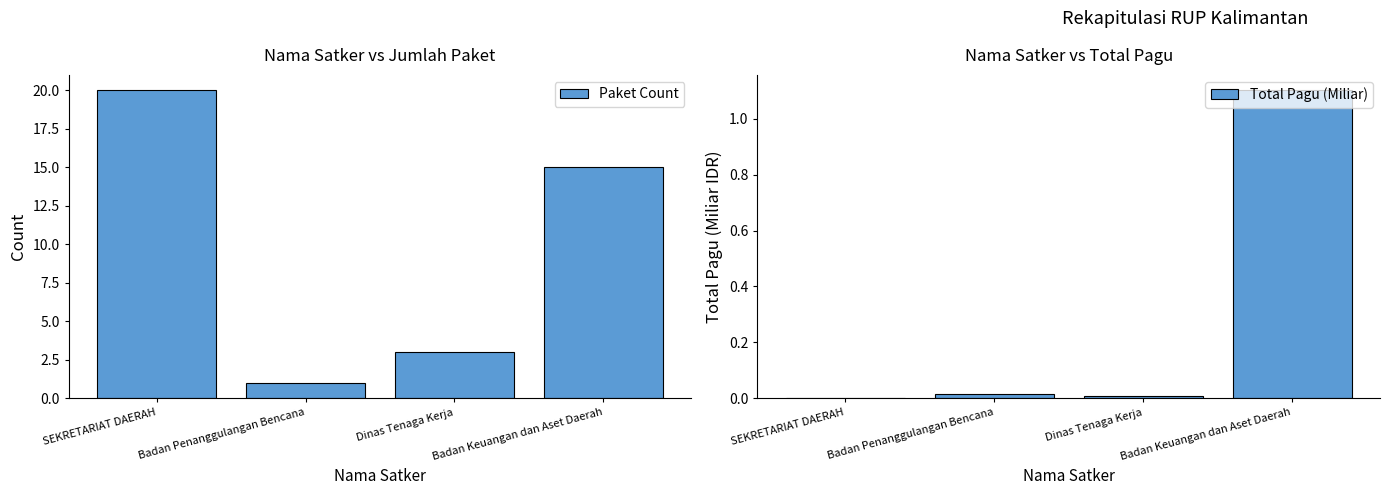

What is the total value across all series at Badan Penanggulangan Bencana?

1.0